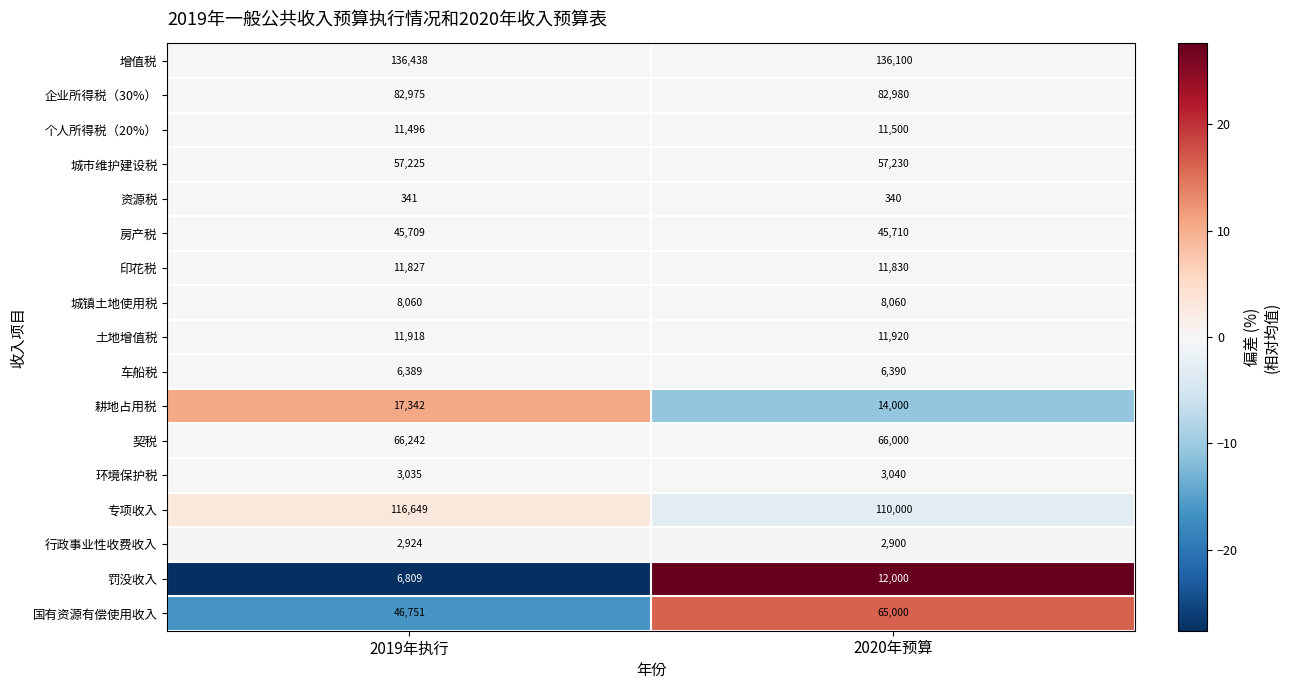

Which label corresponds to the smallest value in the chart?

2020年预算